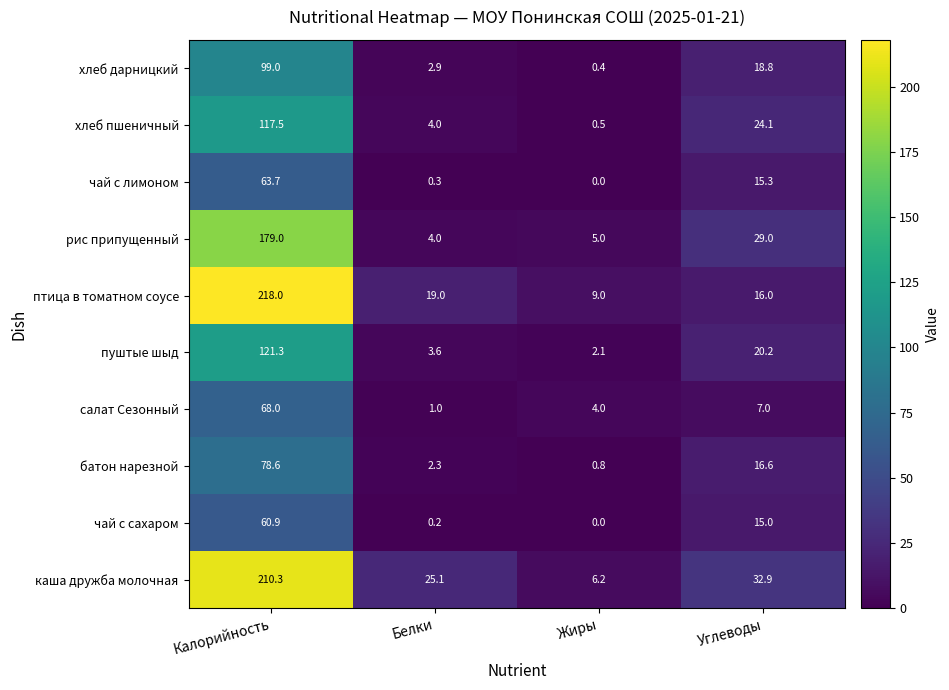

Which series has the largest range (max minus min)?

птица в томатном соусе